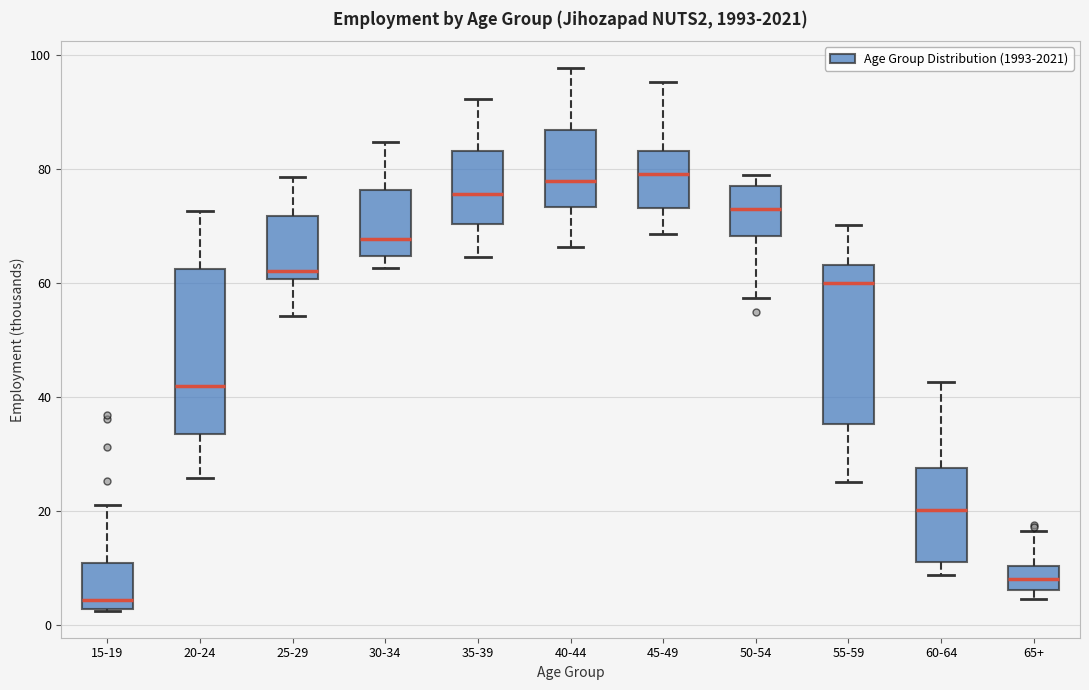

Reading left to right, read every box against the y-axis: the position of its median line, the range the box covers, and the ends of its whiskers. The values are not printed on the chart, so give them approximately, as read against the axis.

15-19: median 4, box 2 to 10, whiskers 2 to 22
20-24: median 42, box 34 to 62, whiskers 26 to 72
25-29: median 62, box 60 to 72, whiskers 54 to 78
30-34: median 68, box 64 to 76, whiskers 62 to 84
35-39: median 76, box 70 to 84, whiskers 64 to 92
40-44: median 78, box 74 to 86, whiskers 66 to 98
45-49: median 80, box 74 to 84, whiskers 68 to 96
50-54: median 74, box 68 to 78, whiskers 58 to 78 (just above the box's upper edge)
55-59: median 60, box 36 to 64, whiskers 26 to 70
60-64: median 20, box 12 to 28, whiskers 8 to 42
65+: median 8, box 6 to 10, whiskers 4 to 16